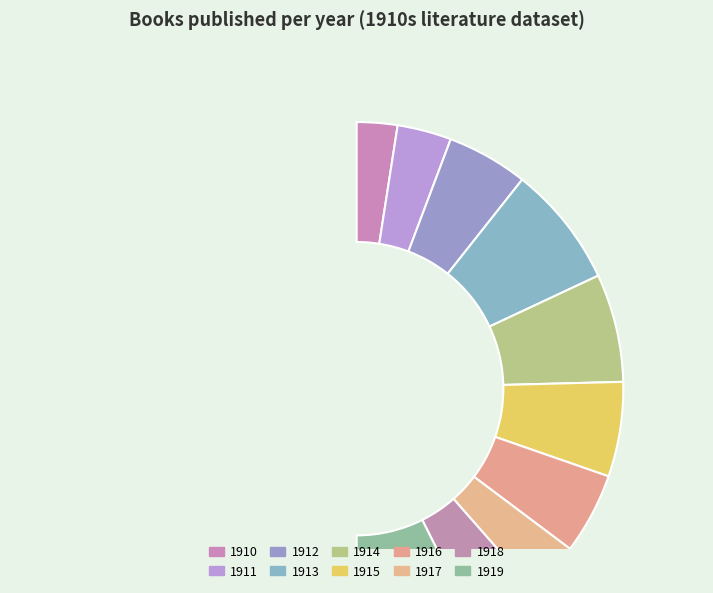

To the nearest percent, what portion does 1911 represent?

7%